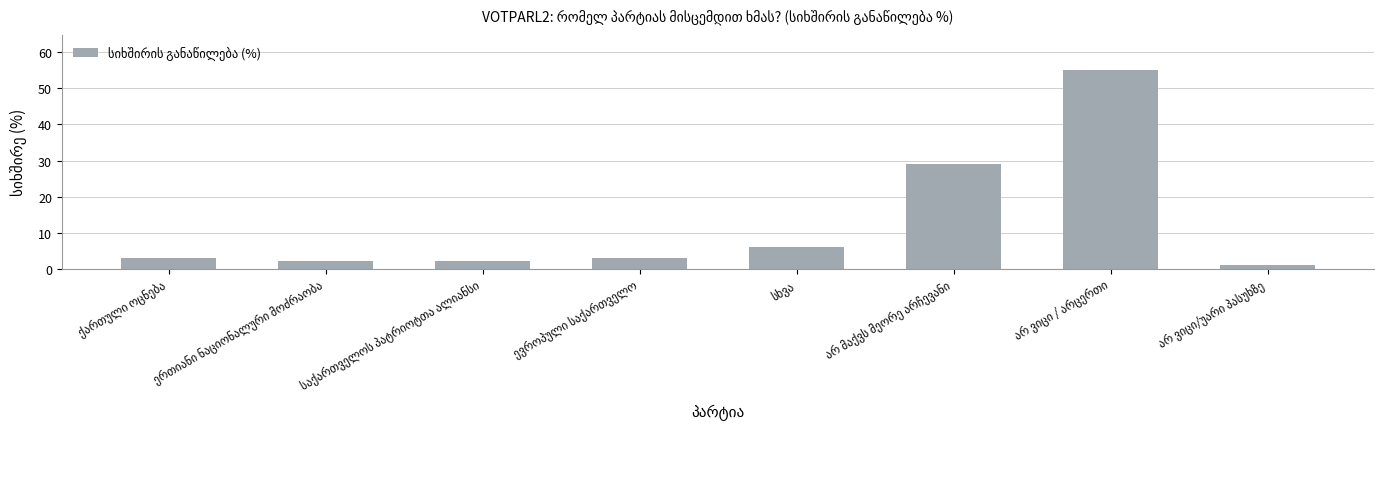

What is the value of the 4th bar from the left?

3